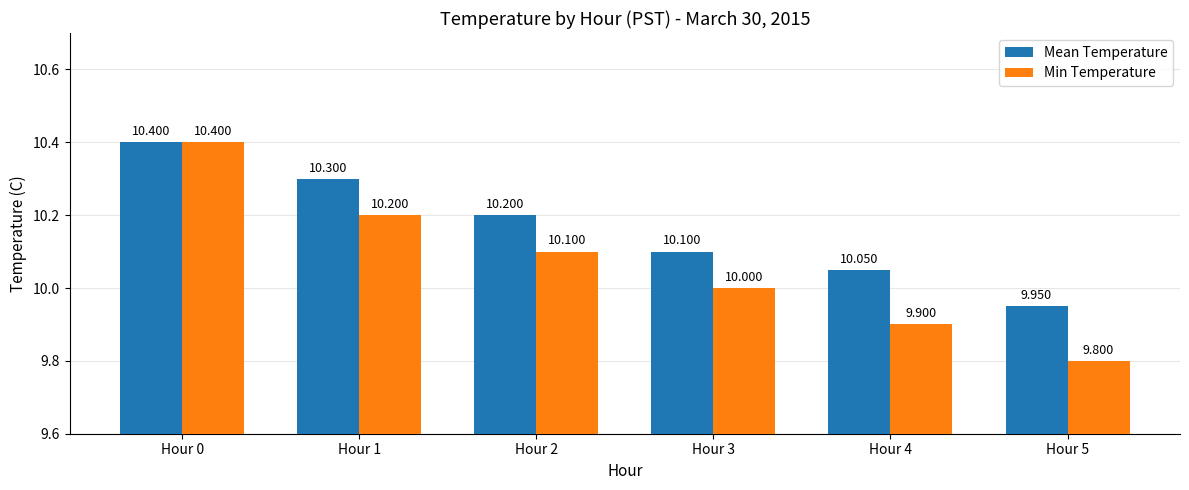

How many bars are there in total?

12